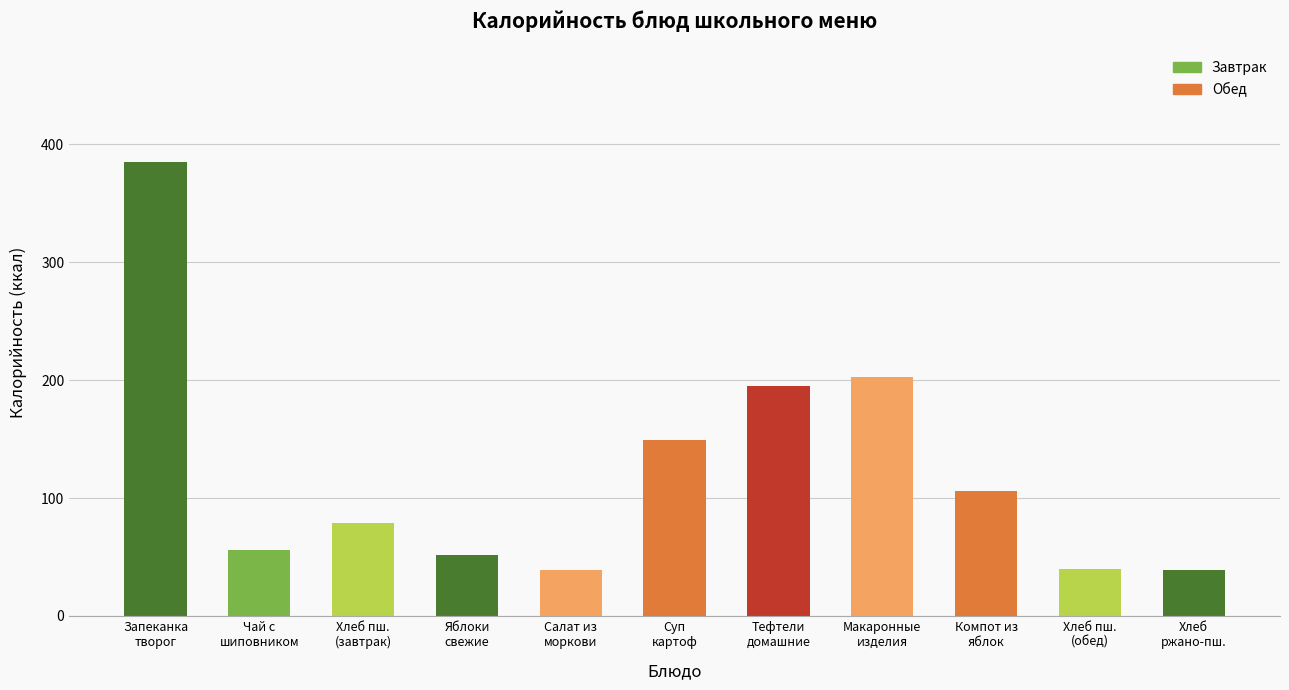

What is the sum of all values?

1343